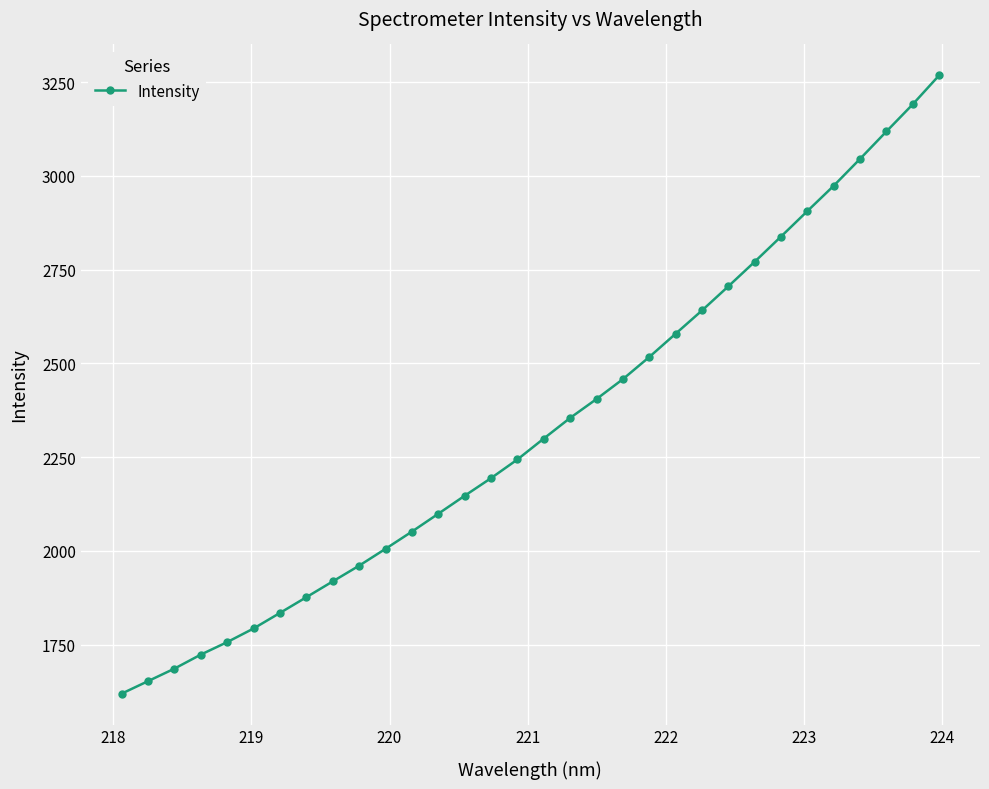

What is the difference between the maximum and minimum values?

1649.5